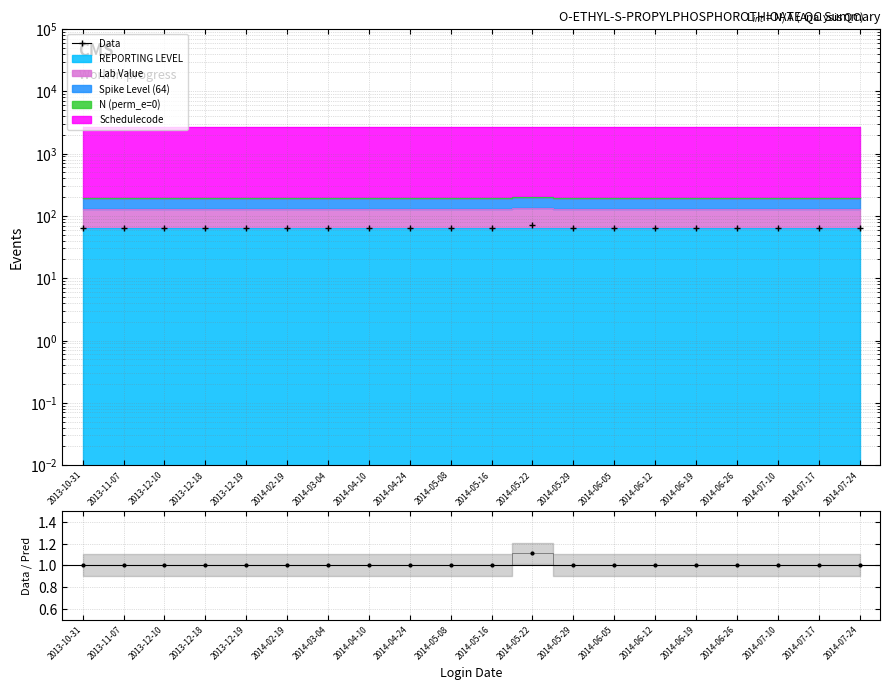

What is the value of the 12th point from the left?

1.1